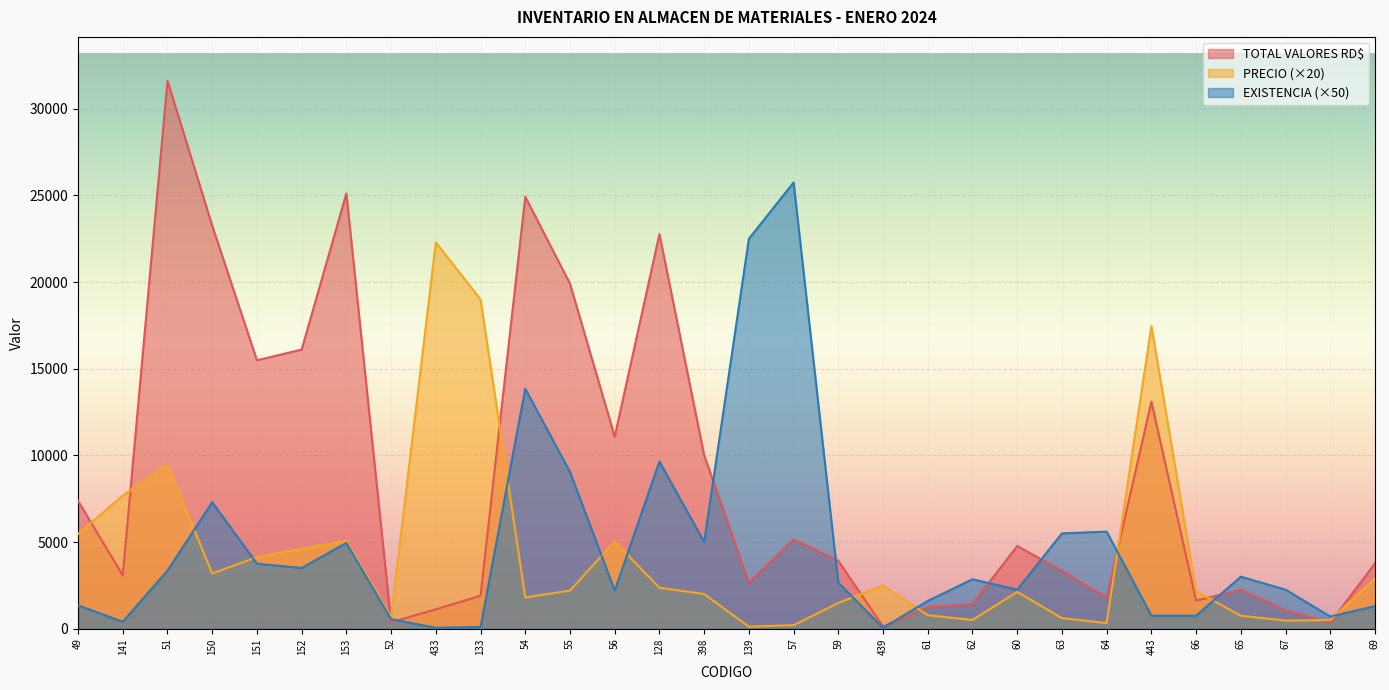

Reading right to left, what are all the values shown in this chart?

TOTAL VALORES RD$: 3770.0	346.4	1053.0	2239.8	1621.7	13095.0	1792.0	3340.7	4770.0	1425.0	1244.8	125.0	3918.3	5150.0	2655.0	10000.0	22774.0	11079.2	19910.0	24930.0	1899.8	1114.7	371.2	25116.3	16107.0	15487.5	23257.8	31624.0	3073.0	7377.2
PRECIO: 2900.0	494.8	468.0	746.6	2162.2	17460.0	320.0	607.4	2120.0	500.0	778.0	2500.0	1478.6	200.0	118.0	2000.0	2360.0	5036.0	2200.0	1800.0	18998.0	22293.4	675.0	5074.0	4602.0	4130.0	3186.0	9440.0	7682.6	5464.6
EXISTENCIA: 1300.0	700.0	2250.0	3000.0	750.0	750.0	5600.0	5500.0	2250.0	2850.0	1600.0	50.0	2650.0	25750.0	22500.0	5000.0	9650.0	2200.0	9050.0	13850.0	100.0	50.0	550.0	4950.0	3500.0	3750.0	7300.0	3350.0	400.0	1350.0